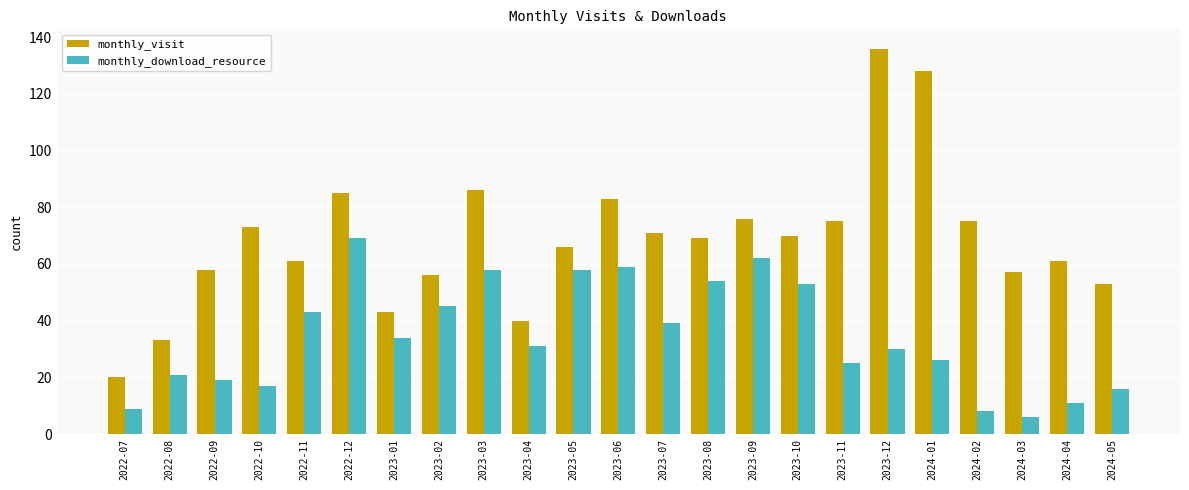

Reading right to left, list all the values displayed in this chart.

monthly_visit: 53	61	57	75	128	136	75	70	76	69	71	83	66	40	86	56	43	85	61	73	58	33	20
monthly_download_resource: 16	11	6	8	26	30	25	53	62	54	39	59	58	31	58	45	34	69	43	17	19	21	9